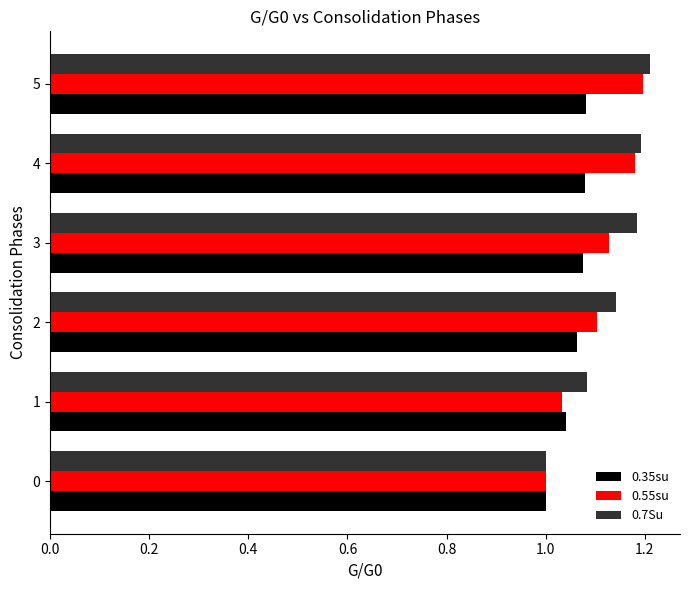

Is it true that 0.35su equals 1.0 at 0?

True